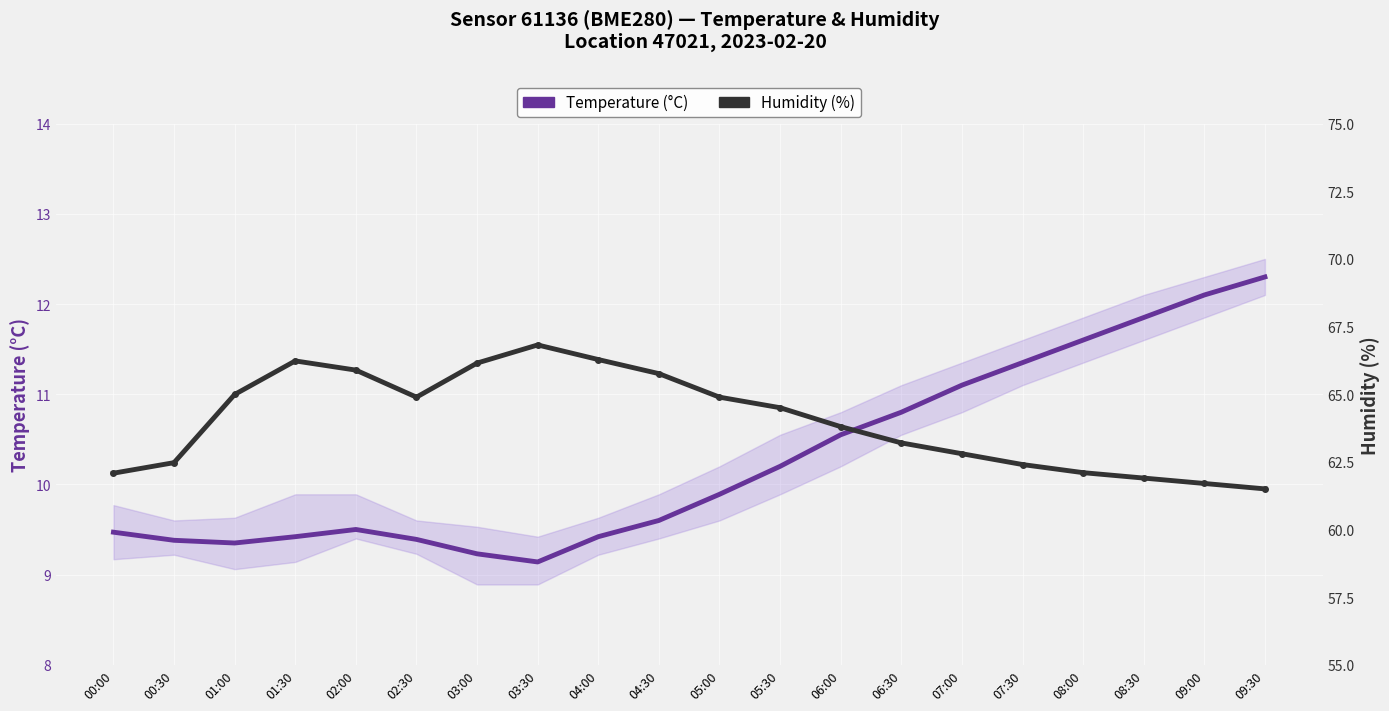

True or false: Humidity (%) and Temperature (°C) cross at least once.

False